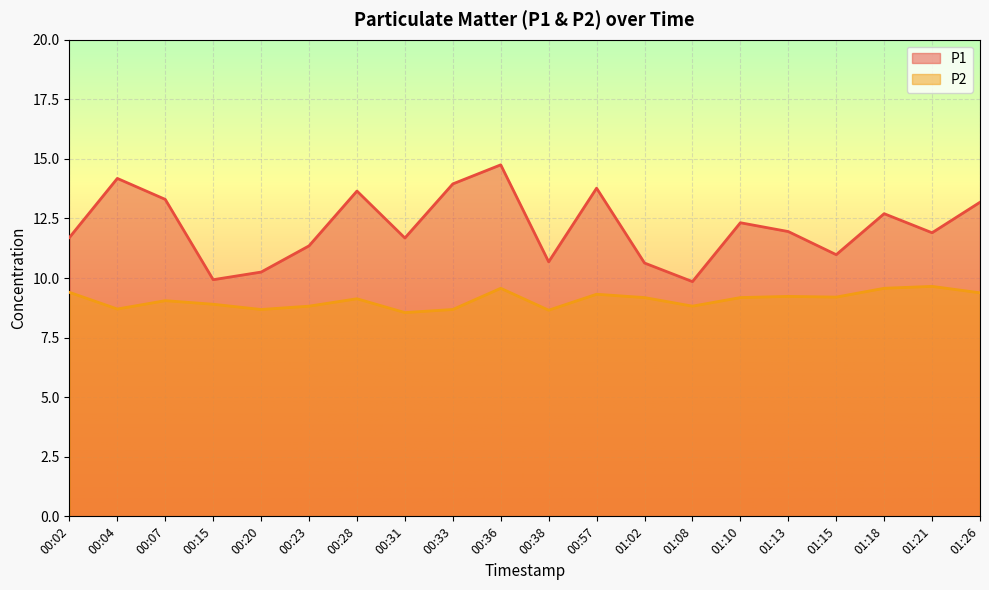

Where is P1 nearest to the value 12?

01:13